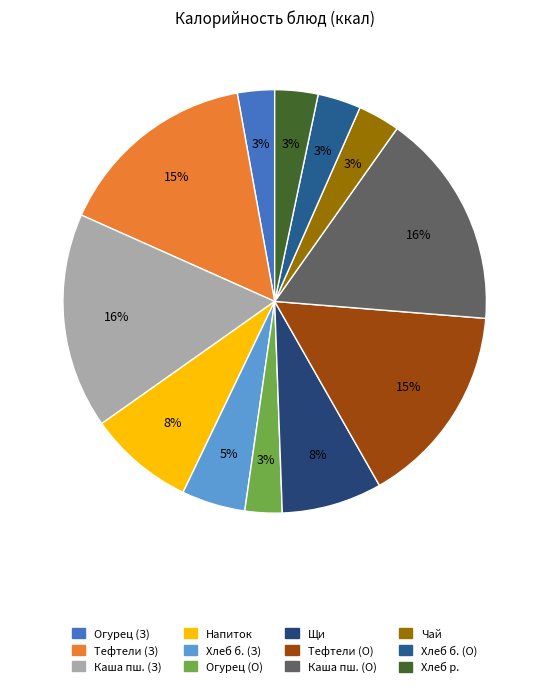

Count the number of slices in the pie.

12